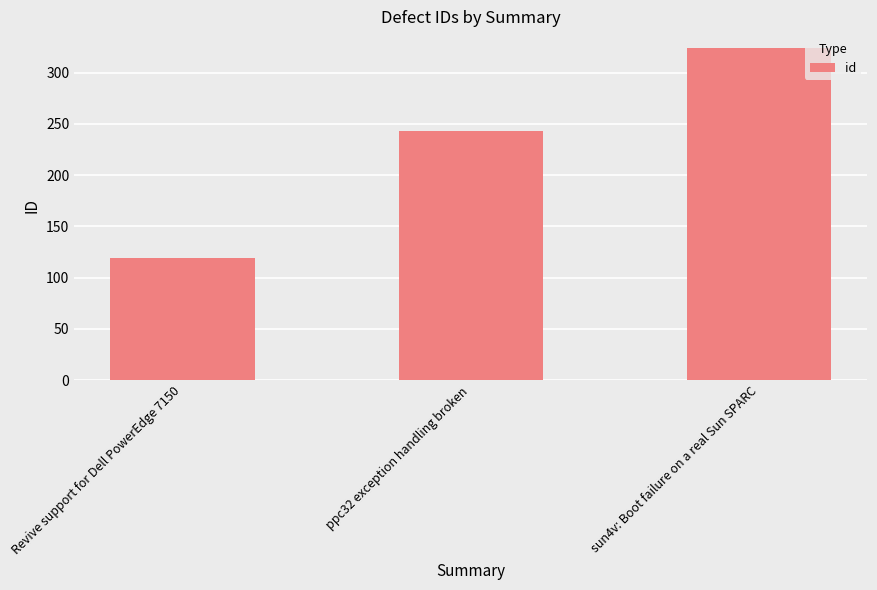

The chart shows a value of 428 at ppc32 exception handling broken. True or false?

False